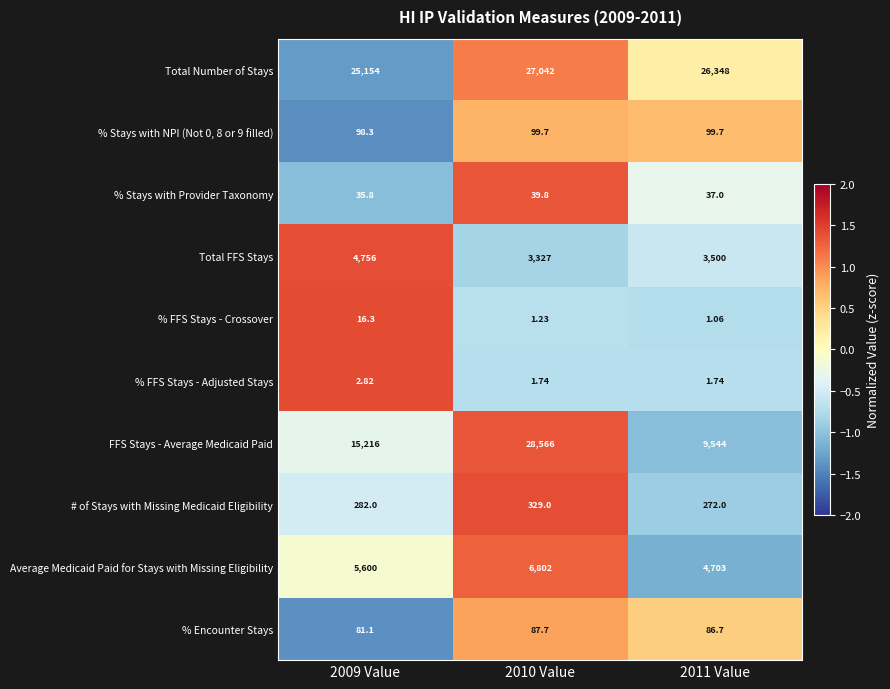

Is the value of % Stays with Provider Taxonomy at 2010 Value greater than the value of % Stays with NPI (Not 0, 8 or 9 filled) at 2011 Value?

No